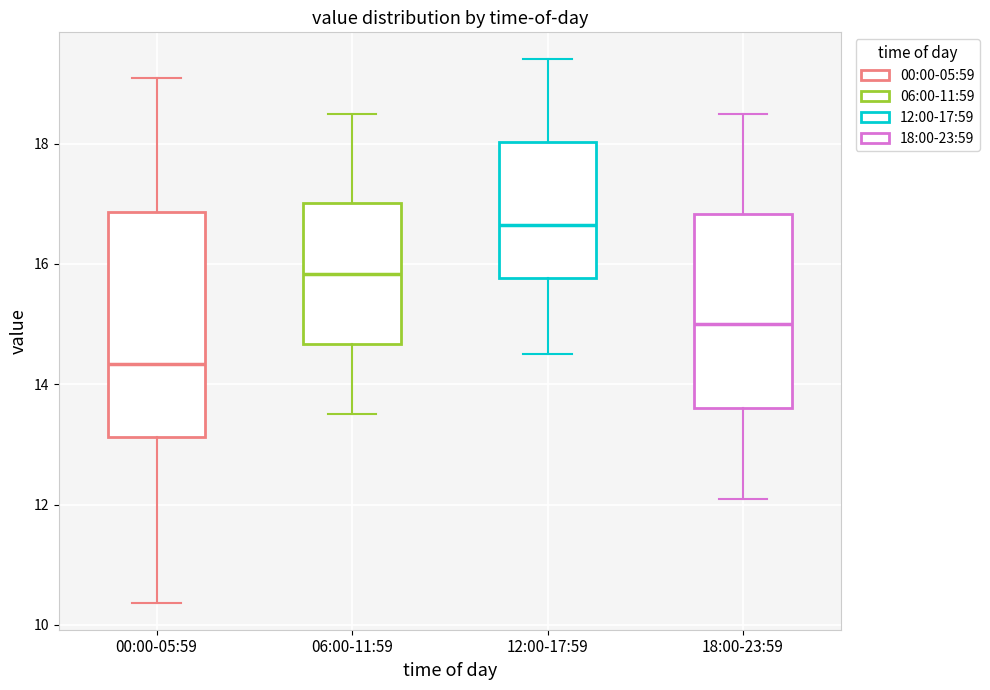

Reading left to right, transcribe this box plot: for each box, give where its median line is, the range the box spans, and where its two whiskers end, as read against the y-axis. The values are not printed on the chart, so give them approximately, as read against the axis.

00:00-05:59: median 14.4, box 13.2 to 16.8, whiskers 10.4 to 19.2
06:00-11:59: median 15.8, box 14.6 to 17.0, whiskers 13.6 to 18.6
12:00-17:59: median 16.6, box 15.8 to 18.0, whiskers 14.6 to 19.4
18:00-23:59: median 15.0, box 13.6 to 16.8, whiskers 12.2 to 18.6